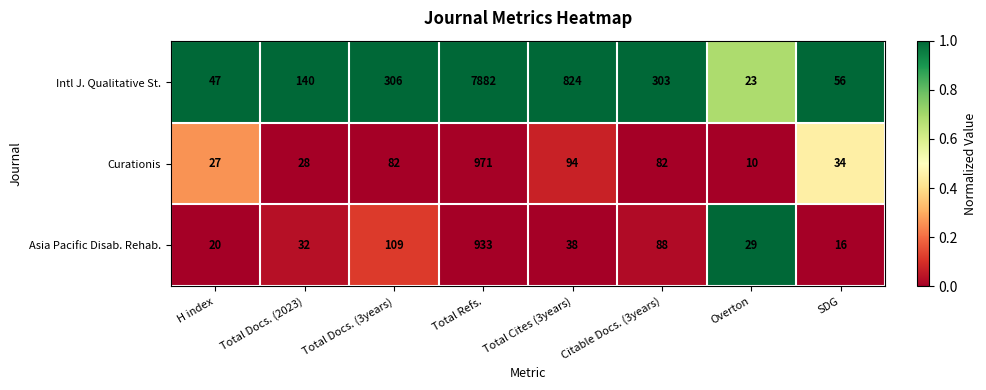

What is the spread (max minus min) of values at Citable Docs. (3years)?

221